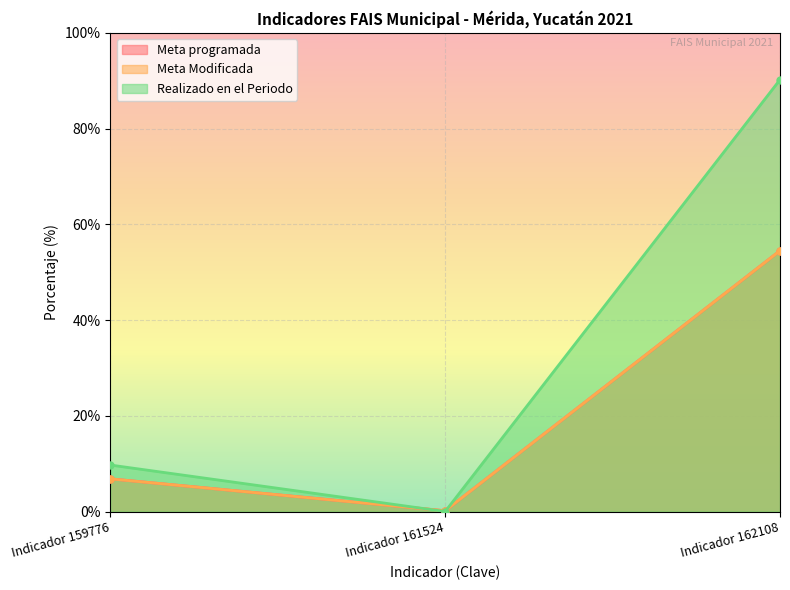

At which label is Meta Modificada closest to 27?

Indicador 159776